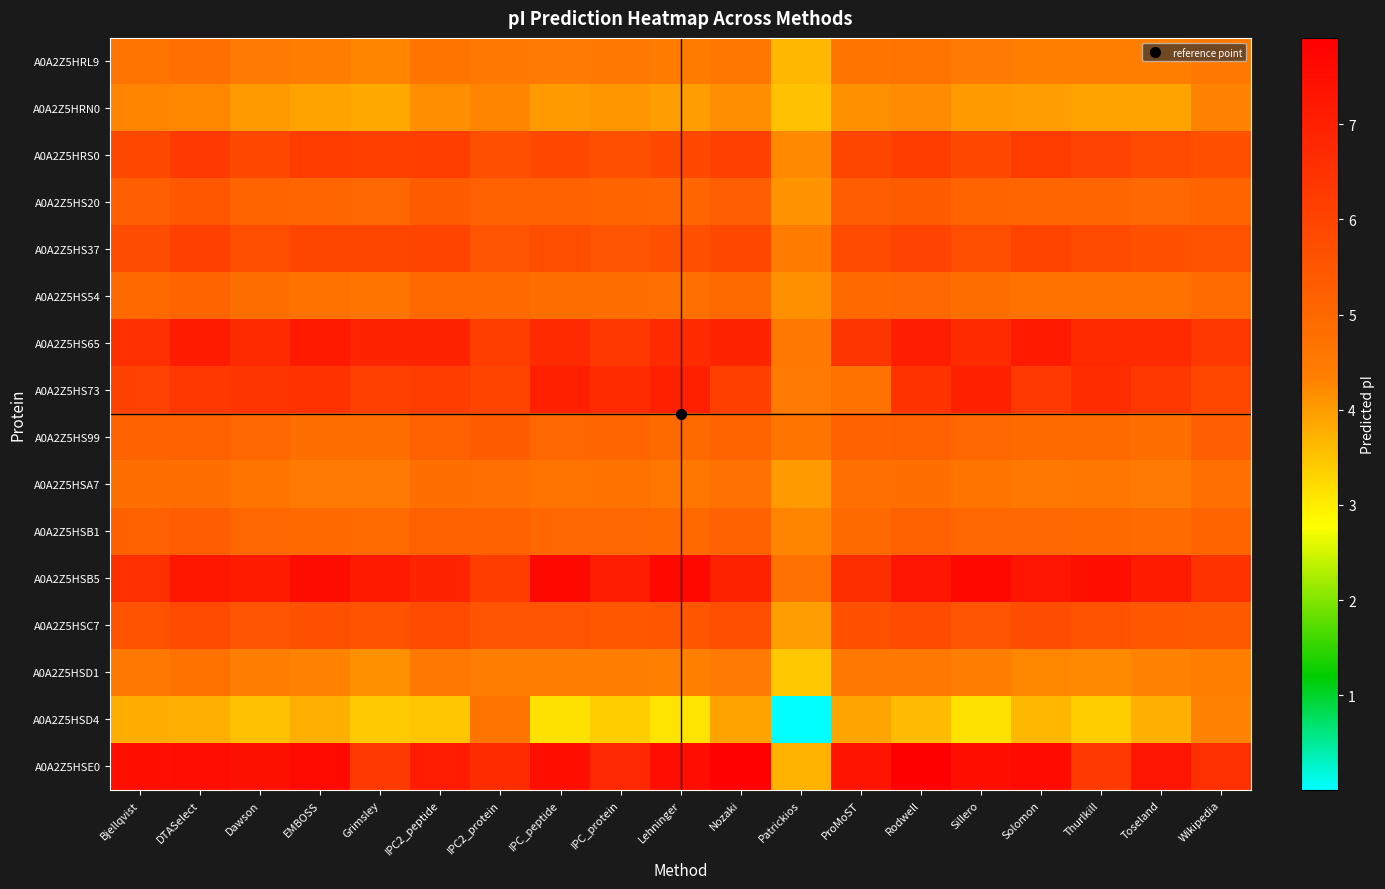

At how many categories does at least one series exceed 1?

19